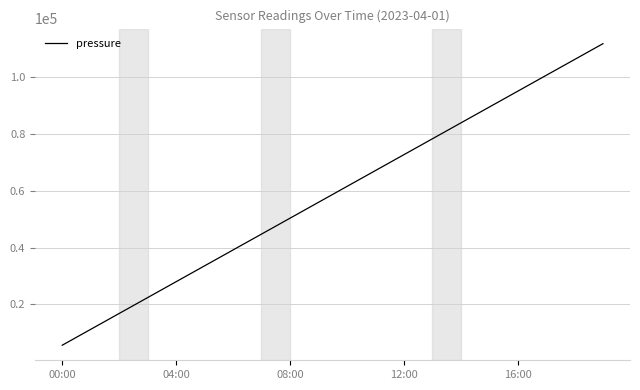

What is the greatest value displayed?

111910.6